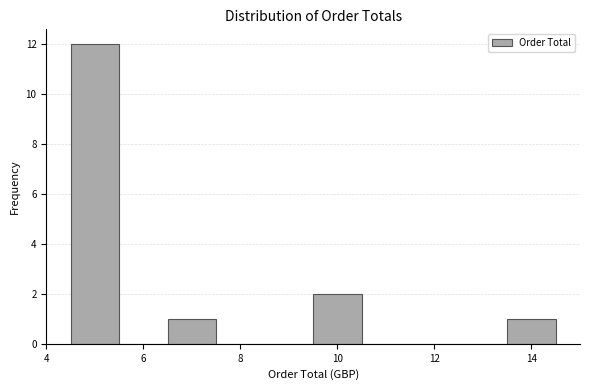

How tall is the bar that spans 13.5 to 14.5 on the x-axis? Neither the bar edges nor the heights are printed on the chart, so give them approximately, as read against the axes.

1